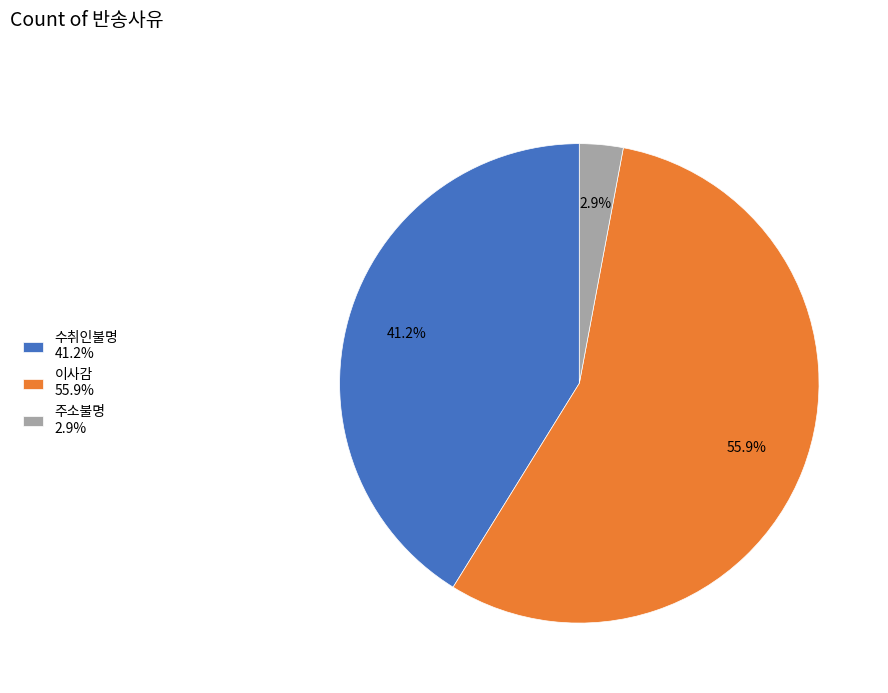

What percentage is the 이사감 slice, to the nearest percent?

56%